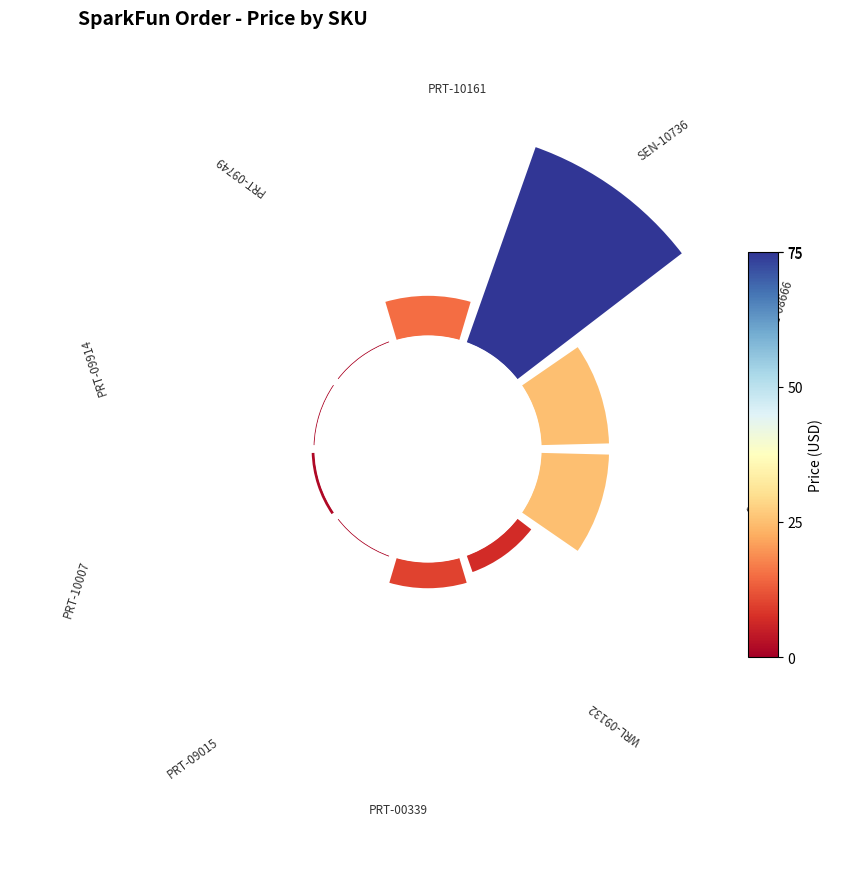

How many segments does this pie chart have?

10